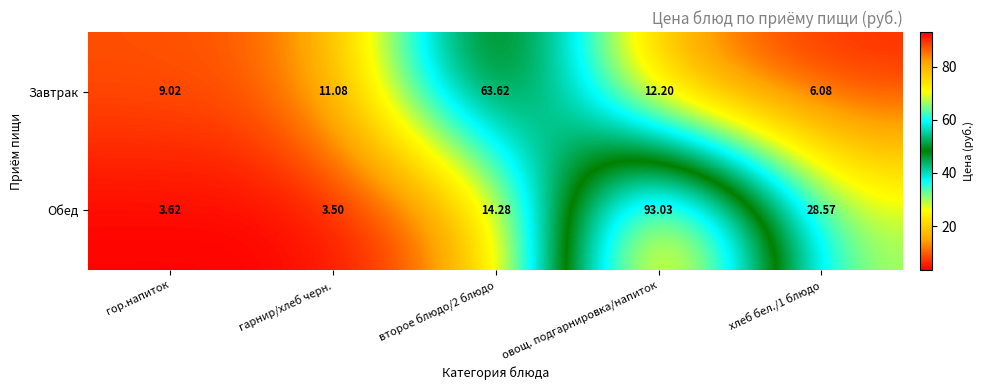

Rank the series by their average value, from lowest to highest.

Завтрак, Обед